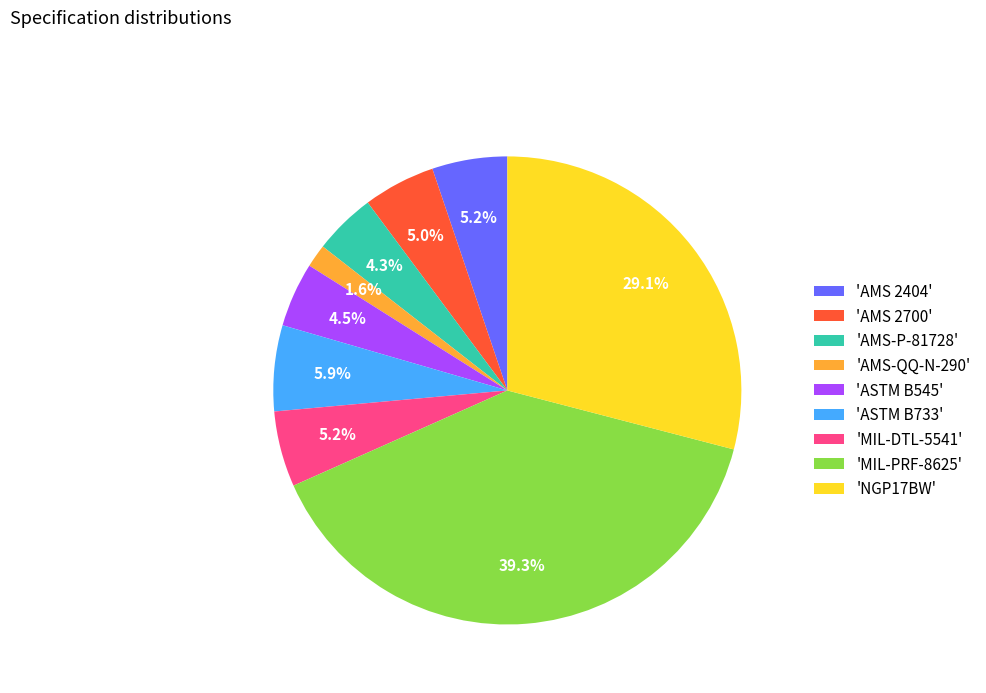

Which has a higher value, 'MIL-PRF-8625' or 'MIL-DTL-5541'?

'MIL-PRF-8625'